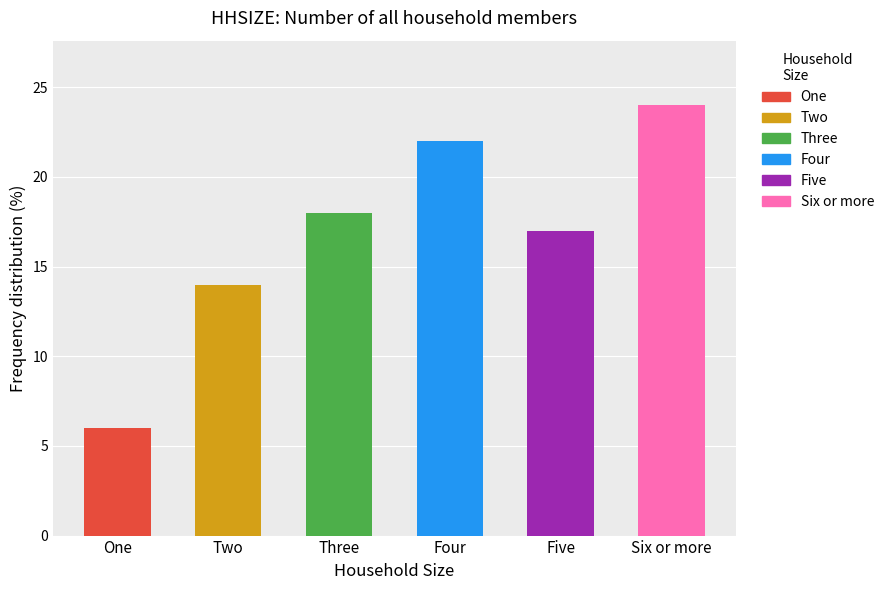

What is the difference between the second highest and second lowest values?

8